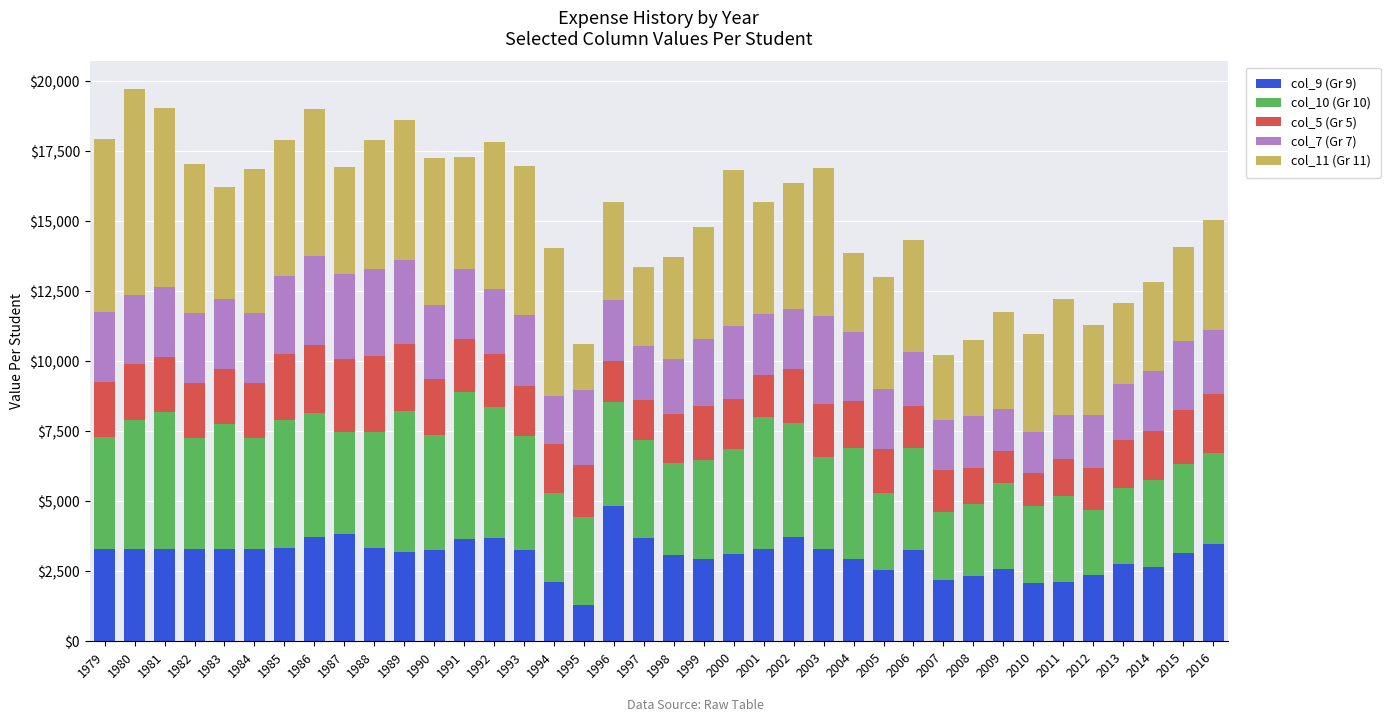

True or false: col_9 (Gr 9) has a value of 4831 at 1990.

False